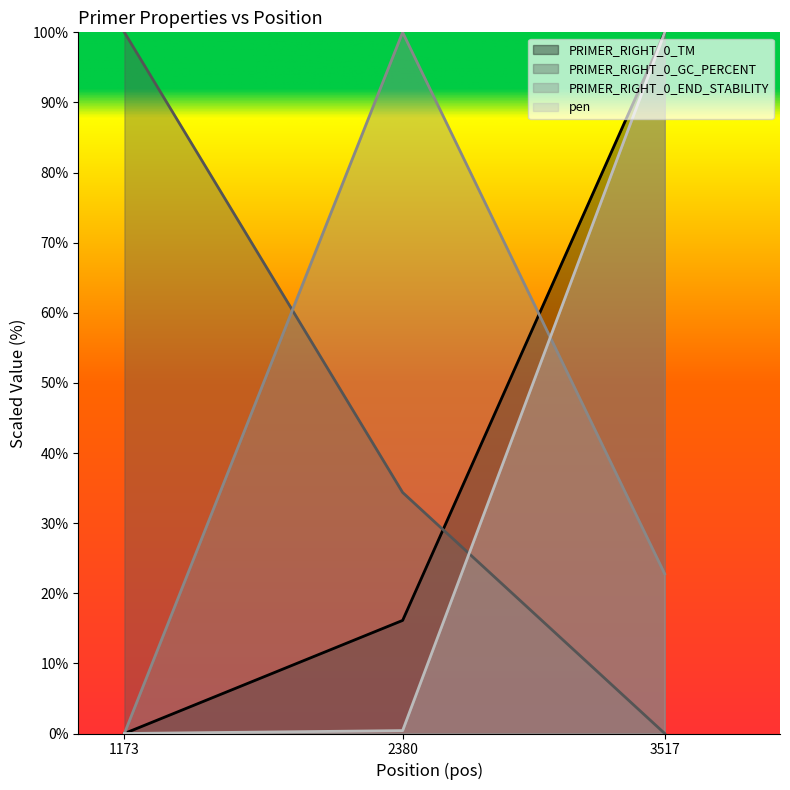

What is the sum of the PRIMER_RIGHT_0_GC_PERCENT values at 3517 and 1173?

100.0